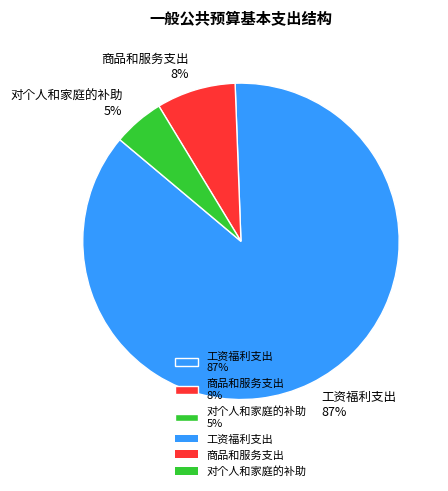

To the nearest percent, what is the combined percentage of 对个人和家庭的补助 and 工资福利支出?

92%